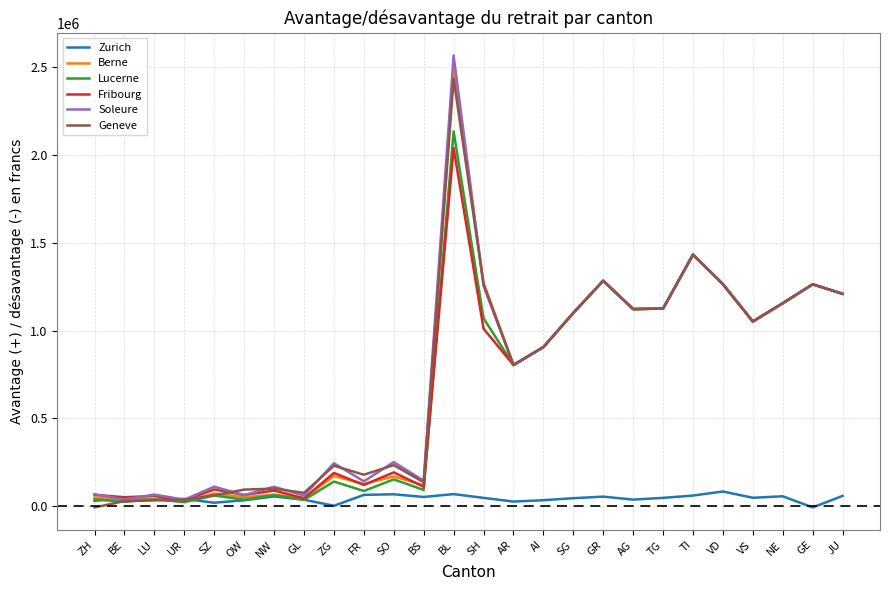

What is the greatest value displayed?

2566368.7